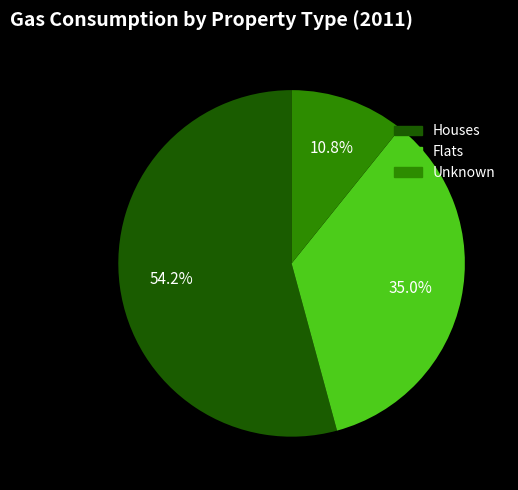

What is the total percentage of Unknown and Flats?

45.8%